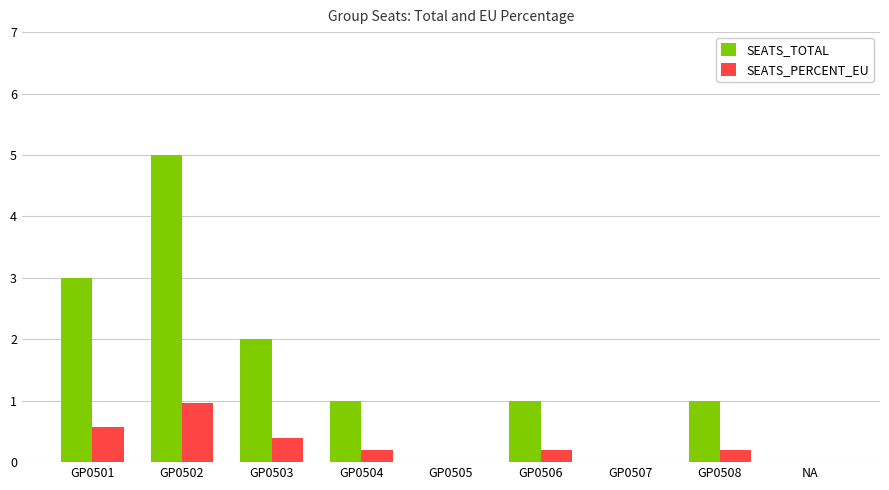

Count the number of data series in this chart.

2